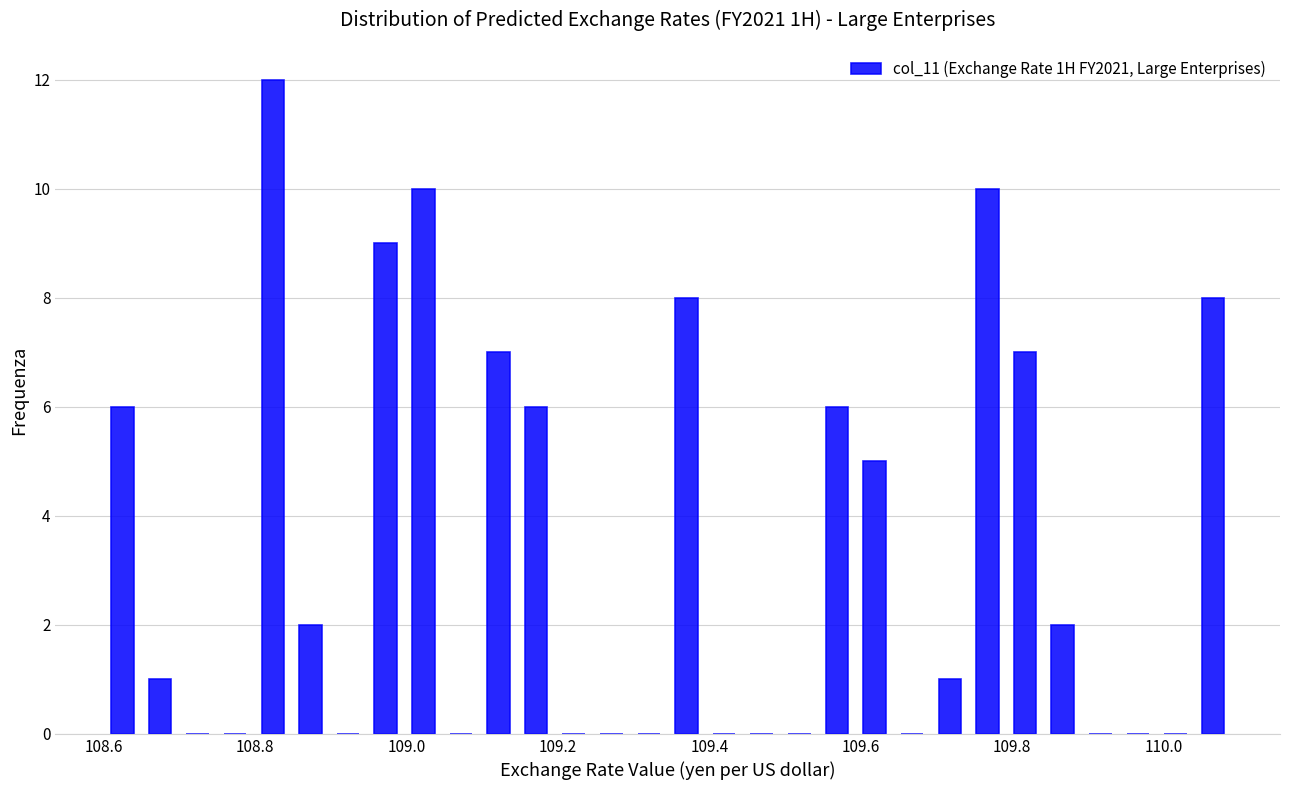

Around what value on the x-axis is the tallest bar? Give the approximate position of its centre, as read against the axis.

108.82